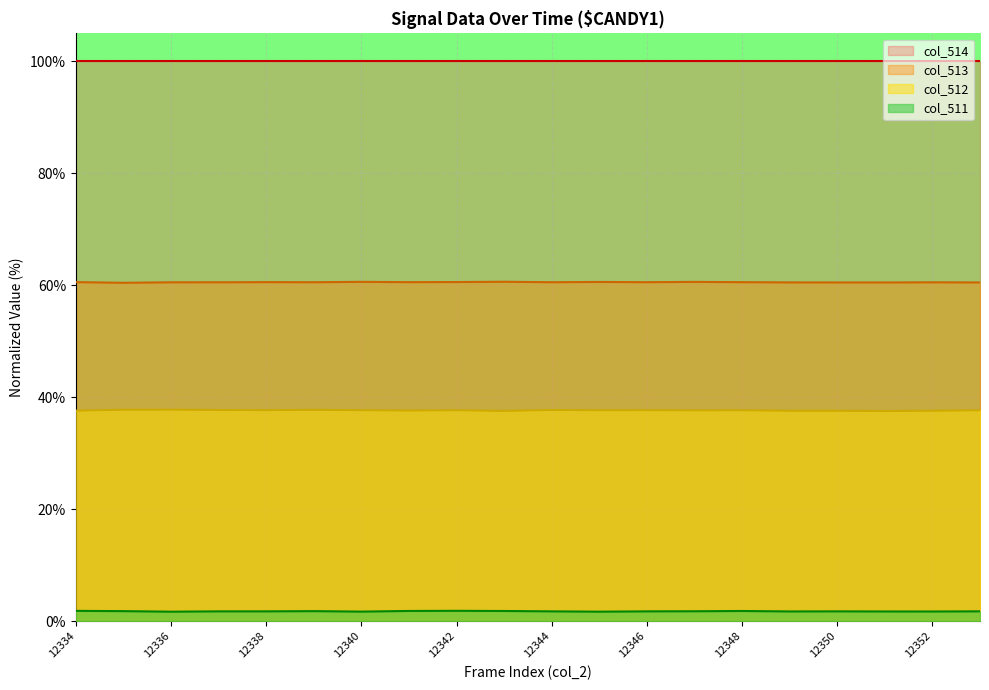

What is the maximum value shown in the chart?

100.0